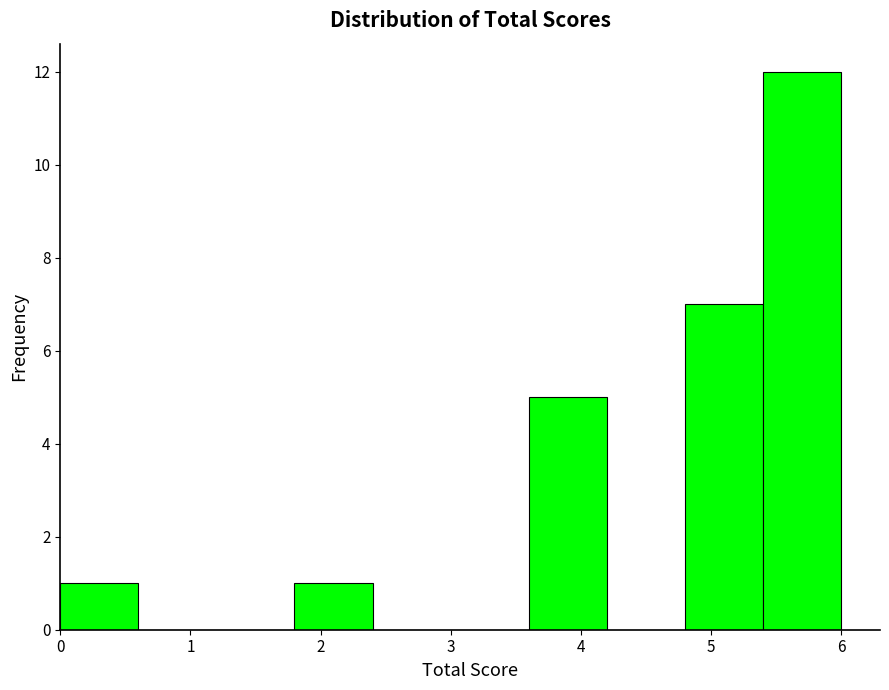

Reading left to right, transcribe this chart: for each bar, give the range it covers on the x-axis and its height. The values are not printed on the chart, so give them approximately, as read against the axis.

0.0 to 0.6: 1
0.6 to 1.2: 0
1.2 to 1.8: 0
1.8 to 2.4: 1
2.4 to 3.0: 0
3.0 to 3.6: 0
3.6 to 4.2: 5
4.2 to 4.8: 0
4.8 to 5.4: 7
5.4 to 6.0: 12